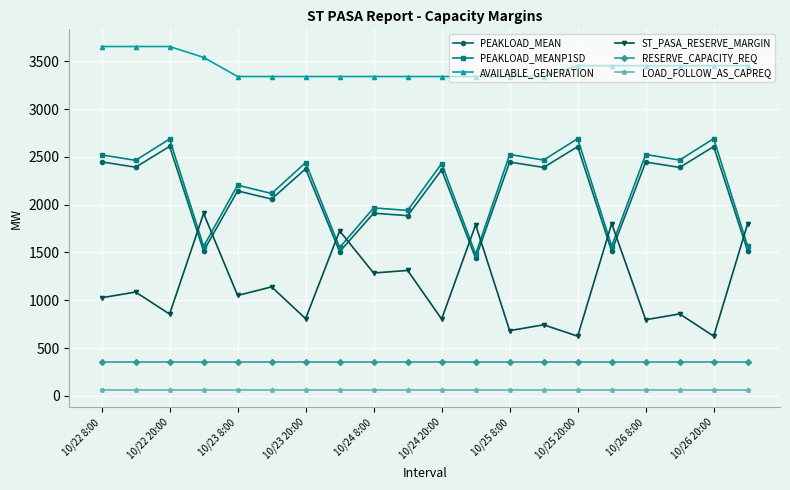

What is the highest value of the RESERVE_CAPACITY_REQ series?

351